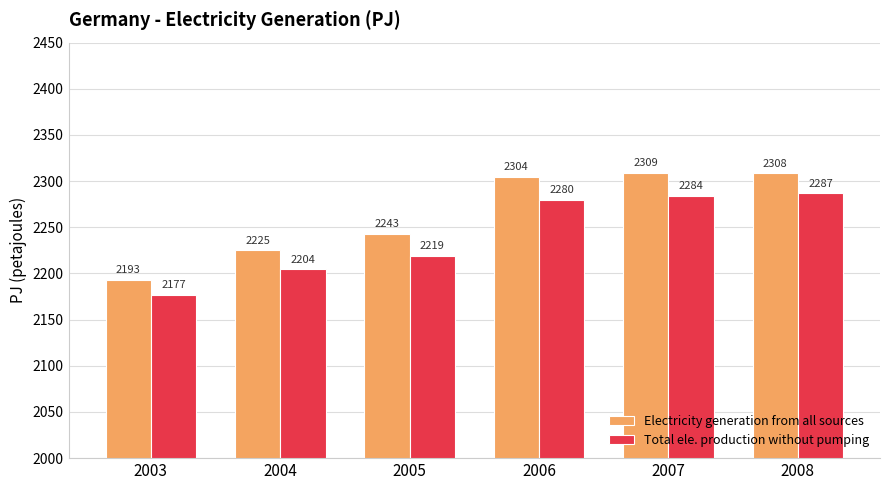

Count the number of categories in the chart.

6